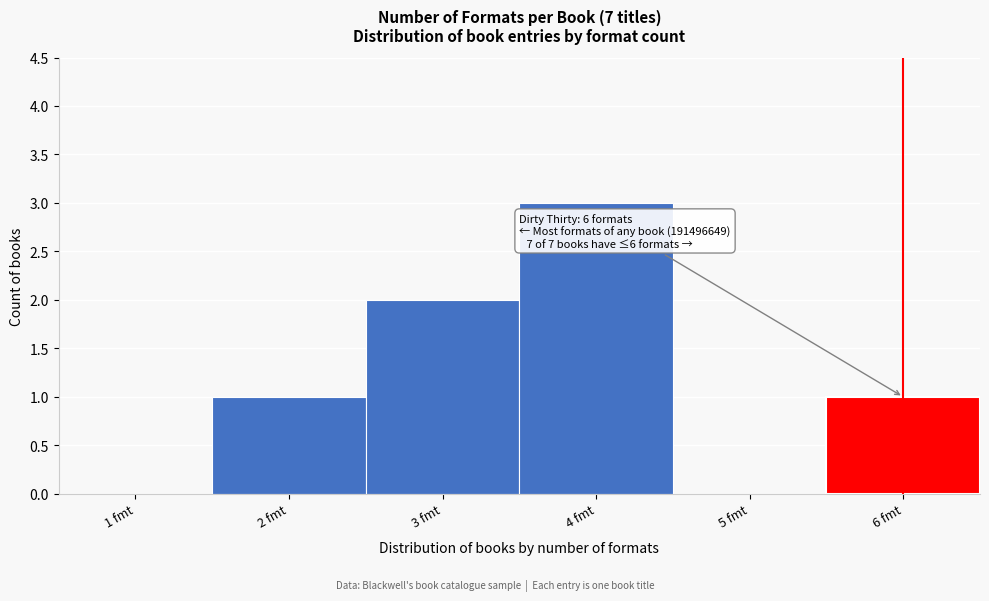

Over which range of the x-axis is the bar tallest?

3.5 to 4.5